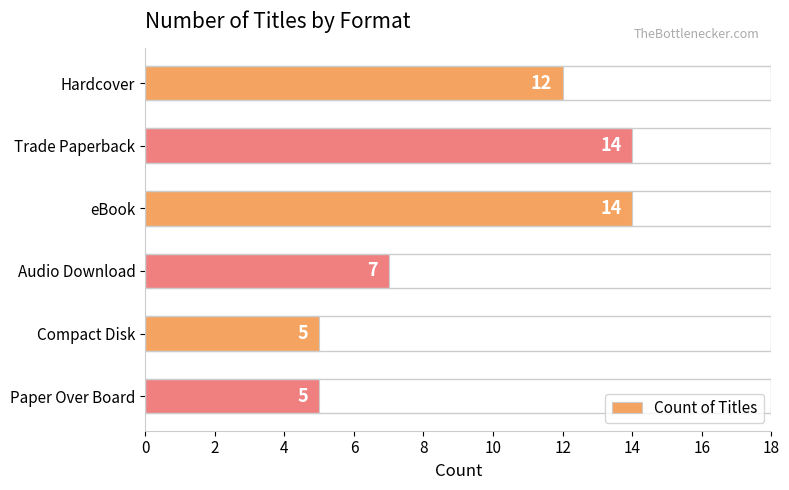

How many bars are there in total?

6